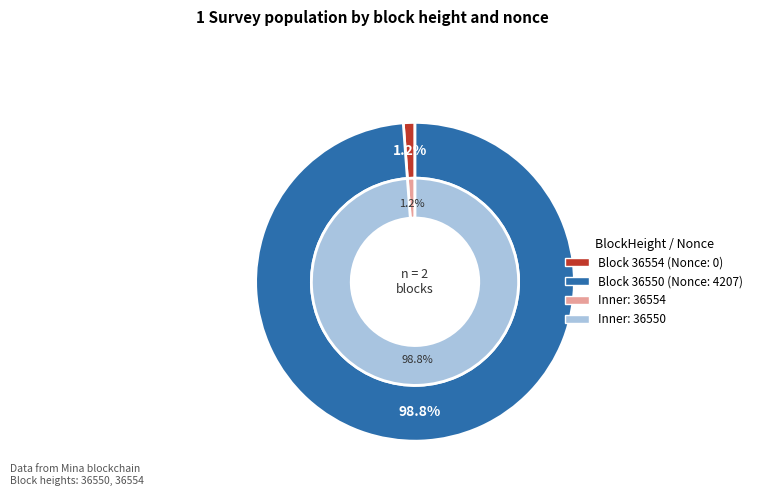

The 36554 slice represents 1% of the pie. True or false?

False